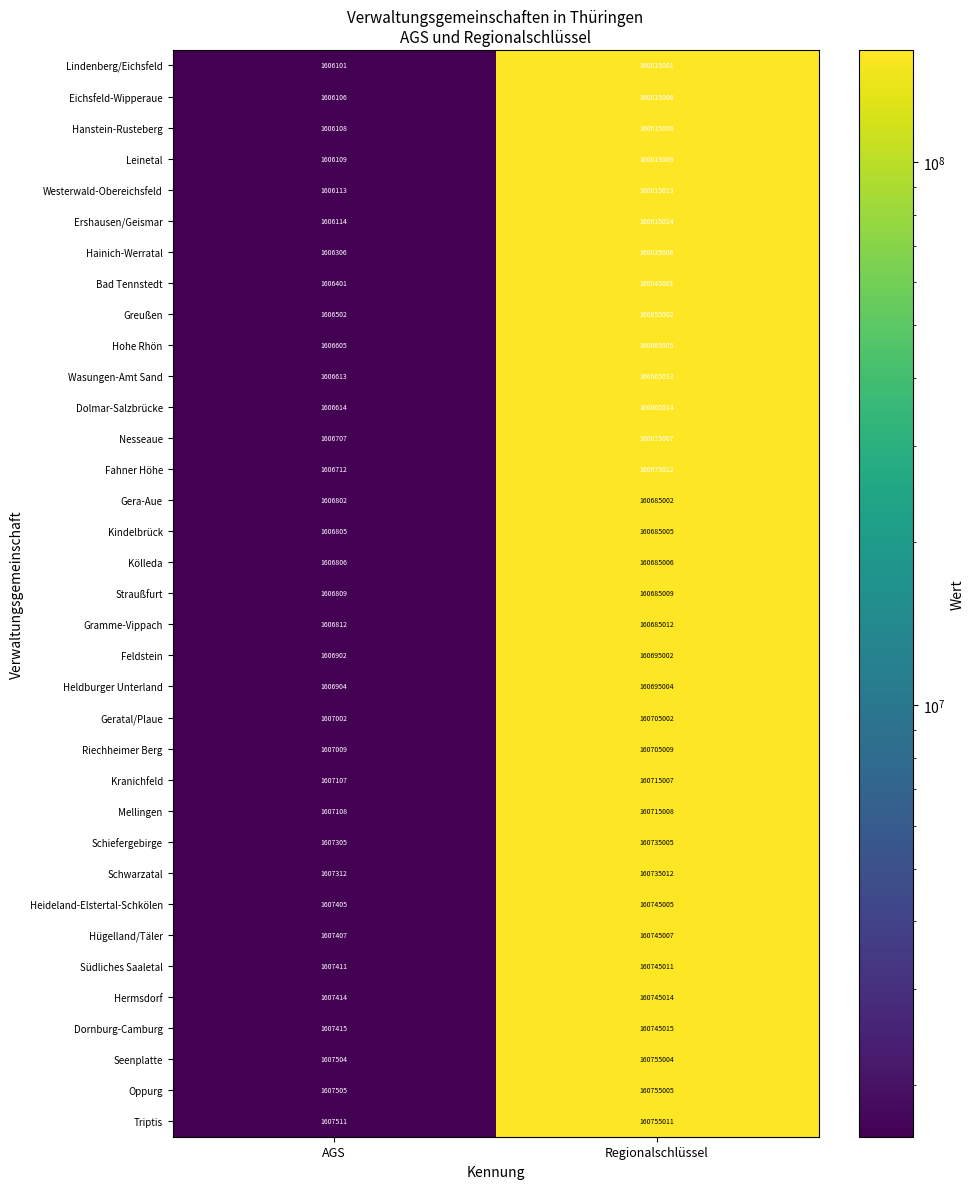

Rank the series at AGS from highest to lowest value.

Triptis, Oppurg, Seenplatte, Dornburg-Camburg, Hermsdorf, Südliches Saaletal, Hügelland/Täler, Heideland-Elstertal-Schkölen, Schwarzatal, Schiefergebirge, Mellingen, Kranichfeld, Riechheimer Berg, Geratal/Plaue, Heldburger Unterland, Feldstein, Gramme-Vippach, Straußfurt, Kölleda, Kindelbrück, Gera-Aue, Fahner Höhe, Nesseaue, Dolmar-Salzbrücke, Wasungen-Amt Sand, Hohe Rhön, Greußen, Bad Tennstedt, Hainich-Werratal, Ershausen/Geismar, Westerwald-Obereichsfeld, Leinetal, Hanstein-Rusteberg, Eichsfeld-Wipperaue, Lindenberg/Eichsfeld